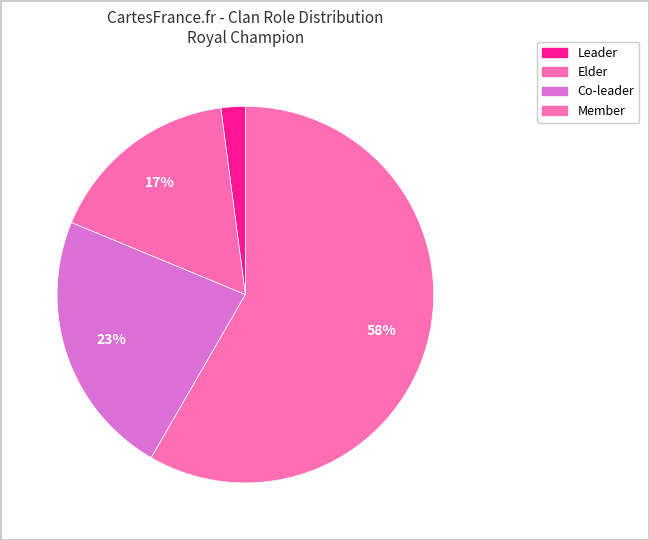

Approximately how many times larger is the value at Elder compared to Leader?

8.0